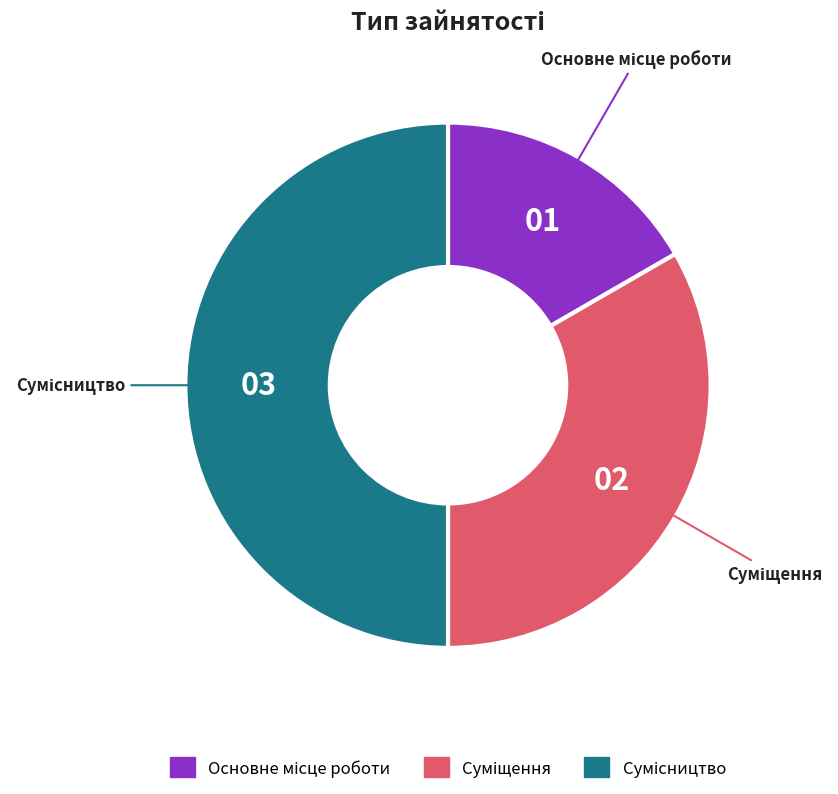

To the nearest percent, what is the difference between the largest and smallest slice percentages?

33%